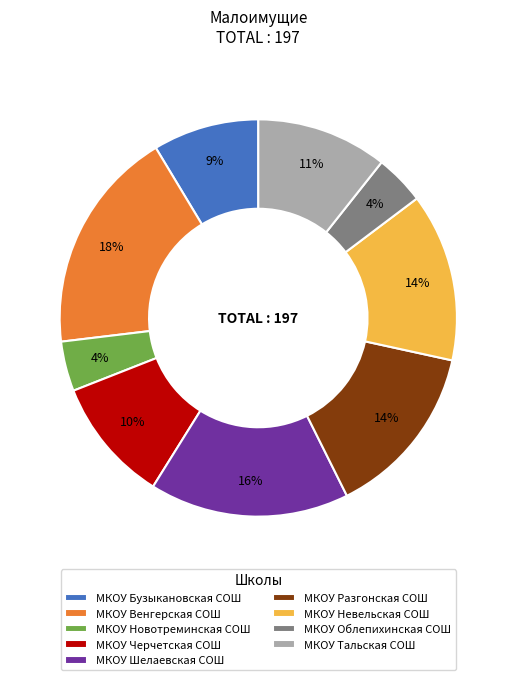

To the nearest percent, what is the combined percentage of МКОУ Разгонская СОШ and МКОУ Шелаевская СОШ?

30%